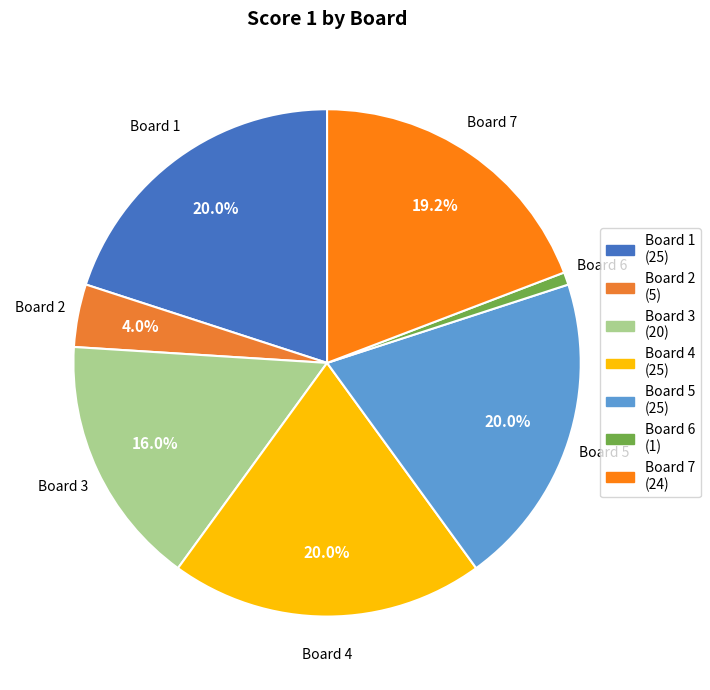

True or false: Board 5 accounts for 5% of the total.

False